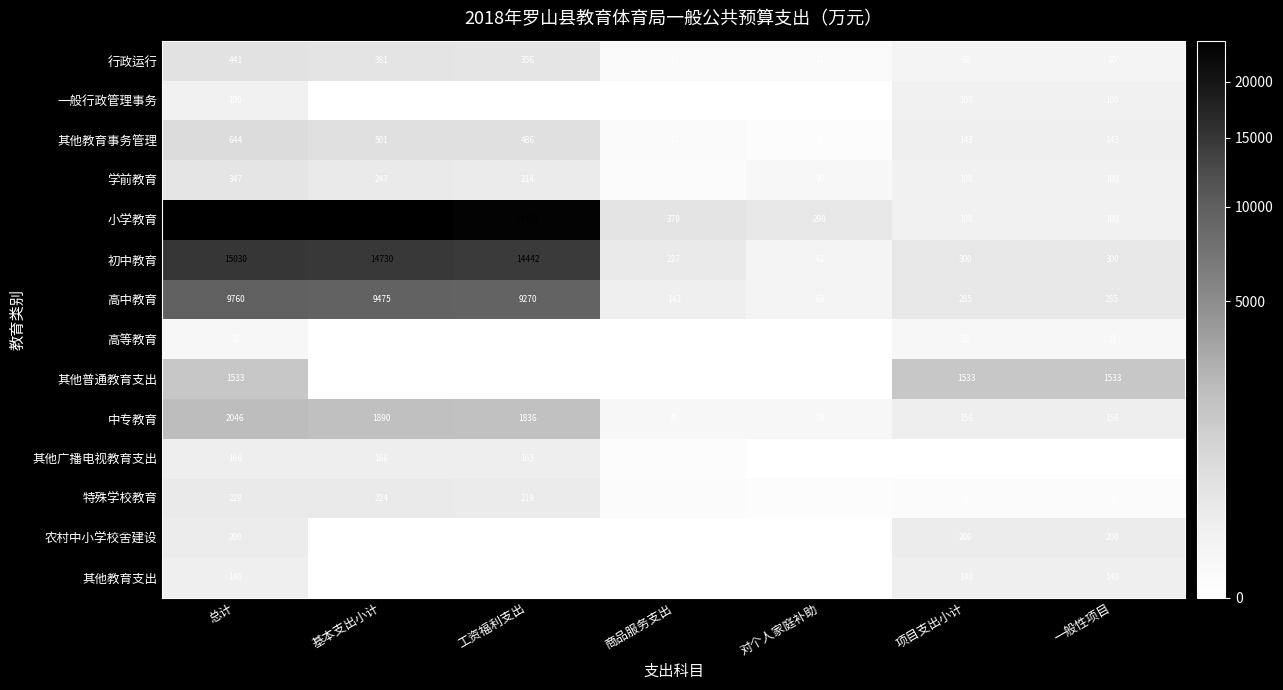

What is the approximate value of 初中教育 at 总计?

15030